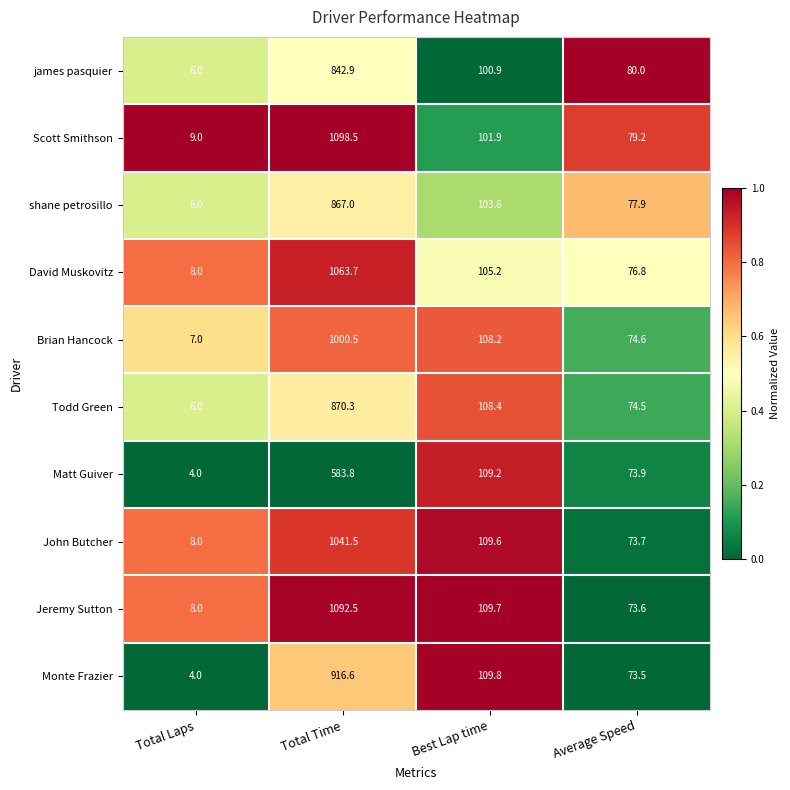

Is it true that Brian Hancock equals 21.9 at Average Speed?

False